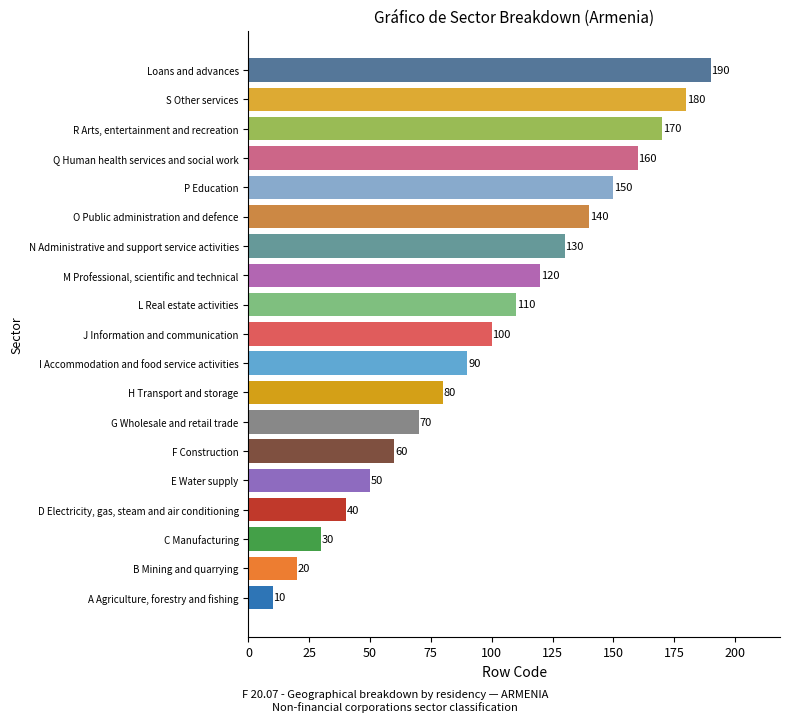

What is the change in value from F Construction to I Accommodation and food service activities?

+30